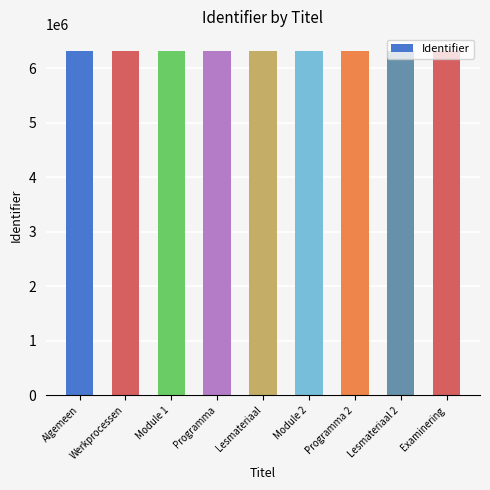

What is the minimum value shown in the chart?

6308932